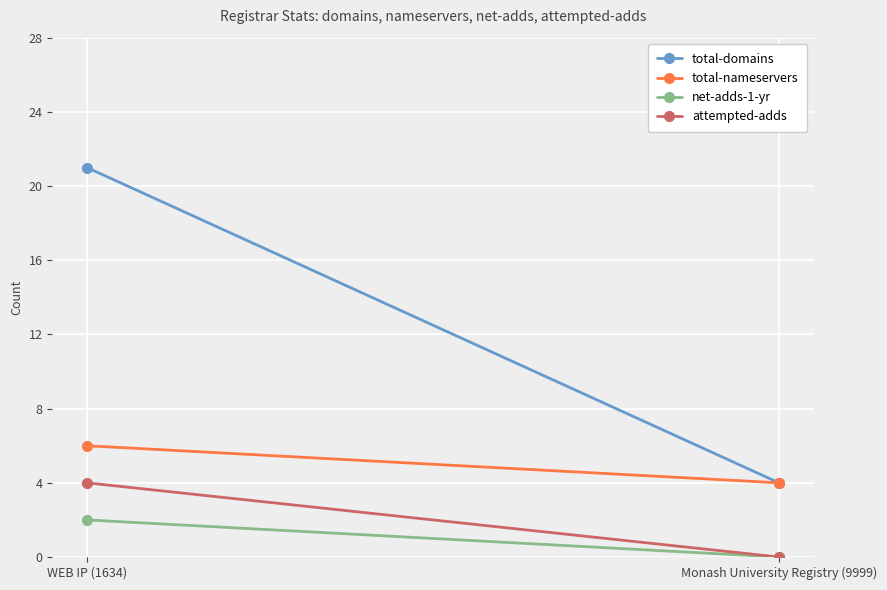

The total-domains series shows 21 at WEB IP (1634). True or false?

True